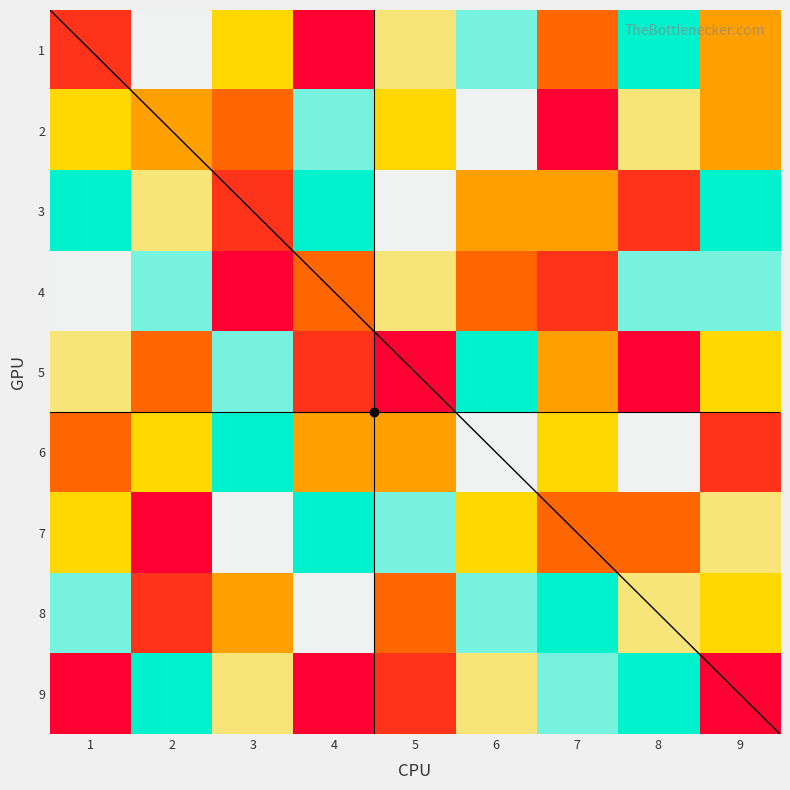

What is the average value of the 9 series?

5